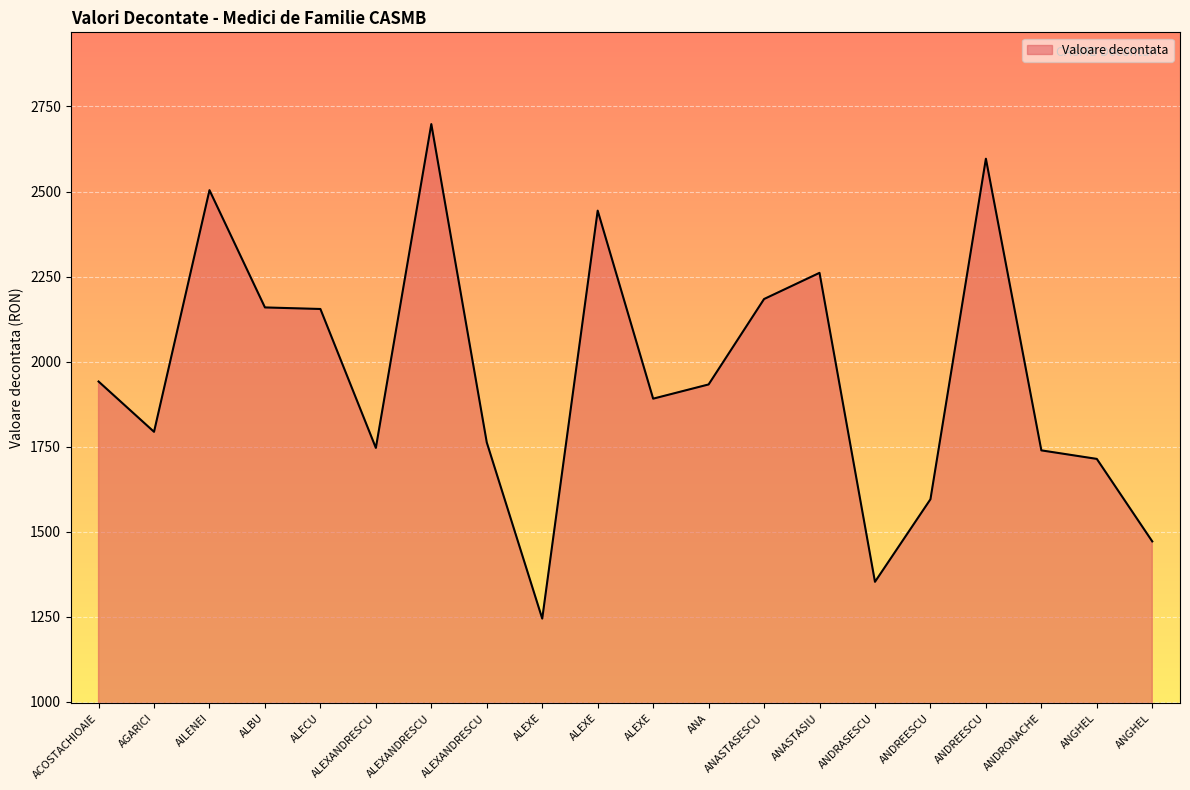

Does the chart display data point markers on the line(s)?

No